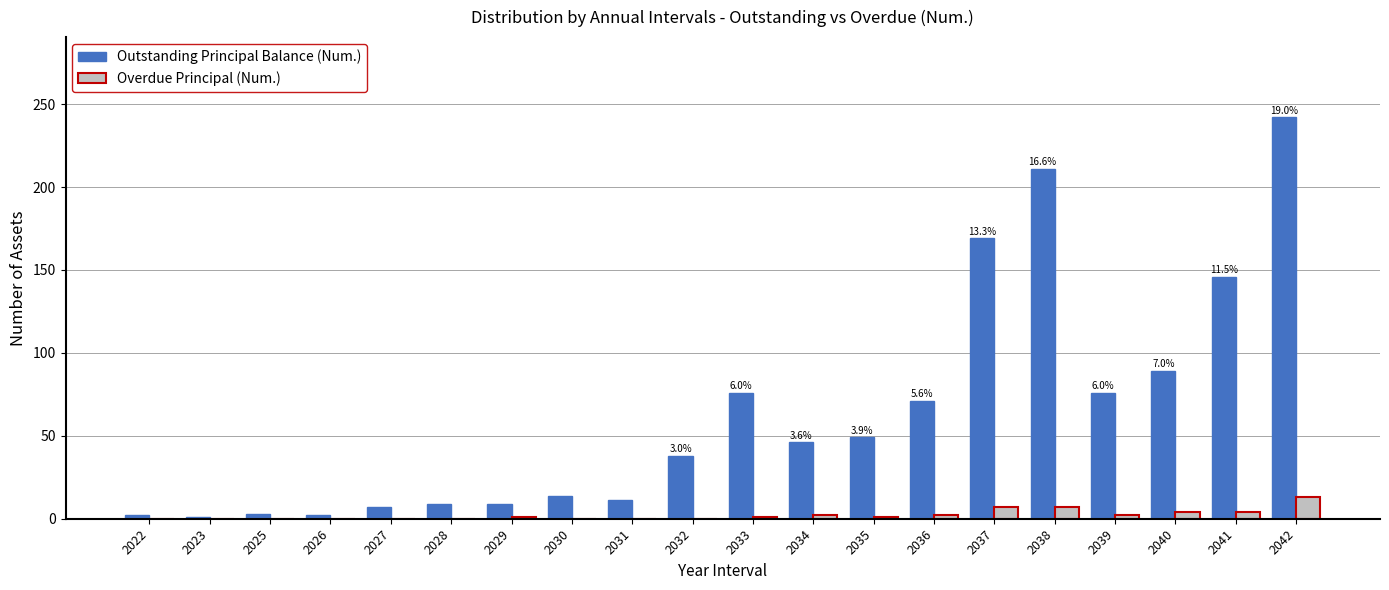

Does the chart contain stacked bars?

No